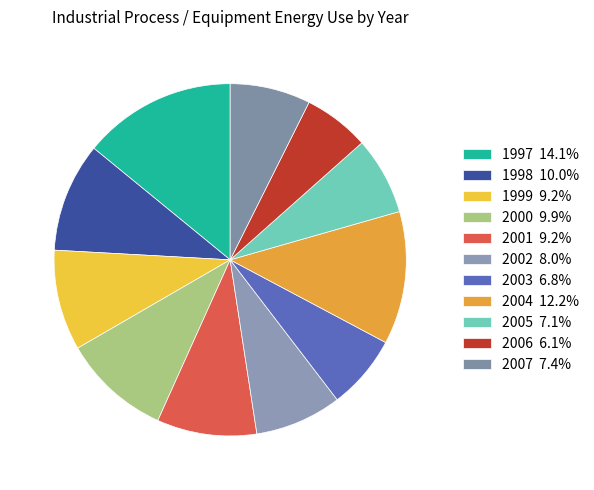

How many segments does this pie chart have?

11